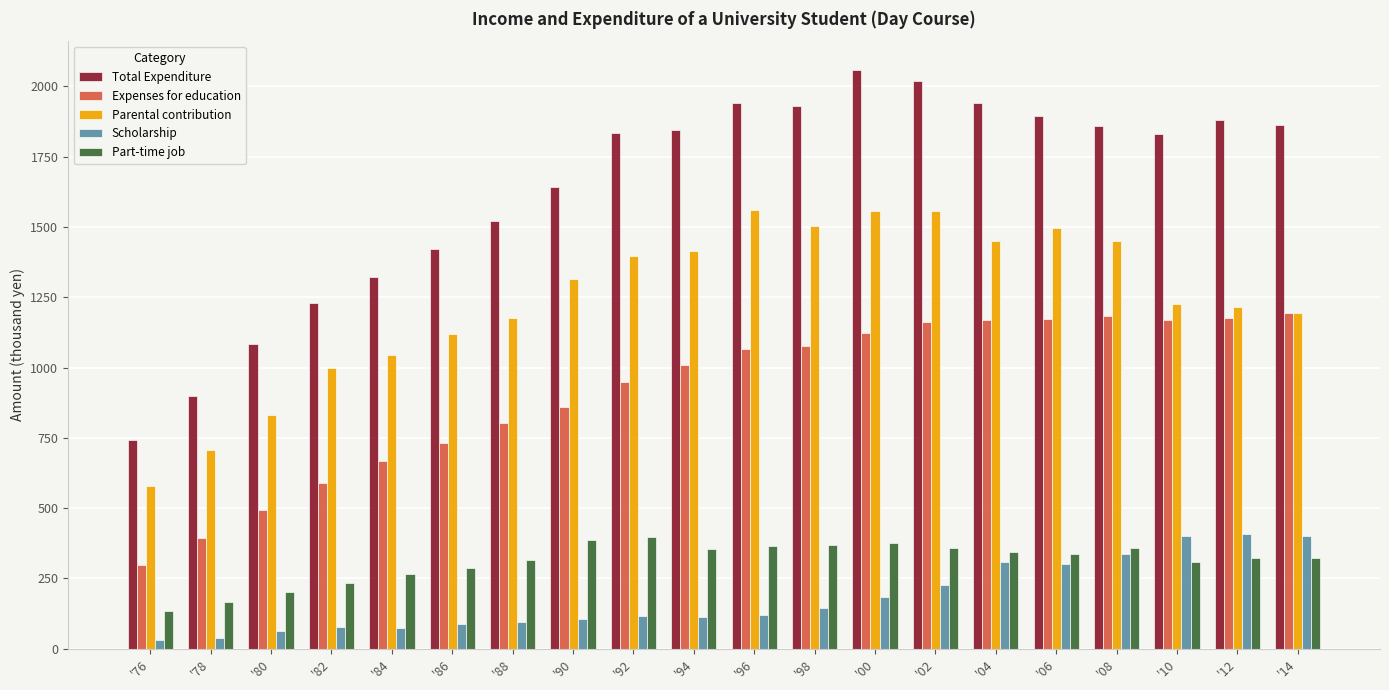

What is the difference between the maximum and second lowest values in the Parental contribution series?

856.2